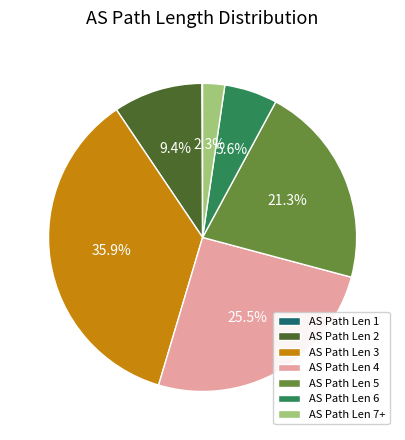

Does any single category account for the majority?

No